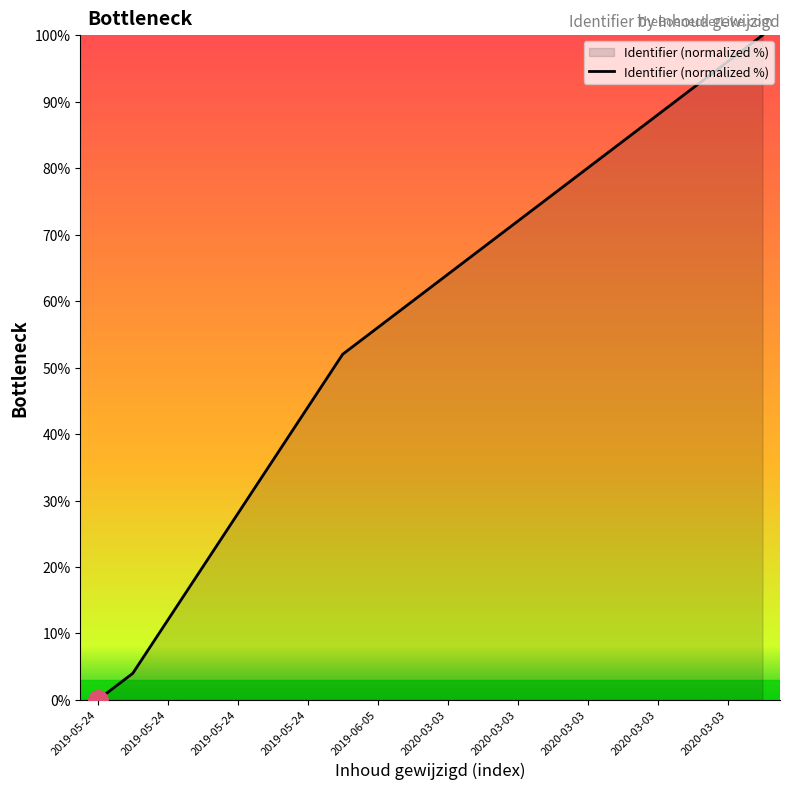

What is the maximum value shown in the chart?

100.0